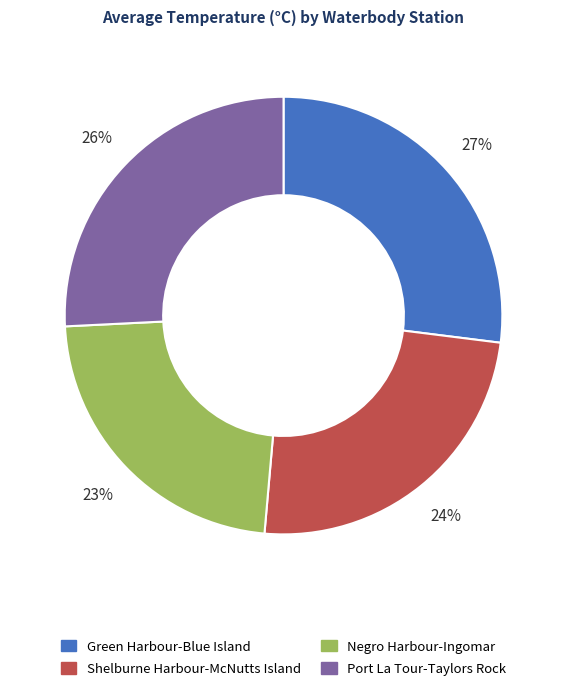

To the nearest percent, what portion does Green Harbour-Blue Island represent?

27%